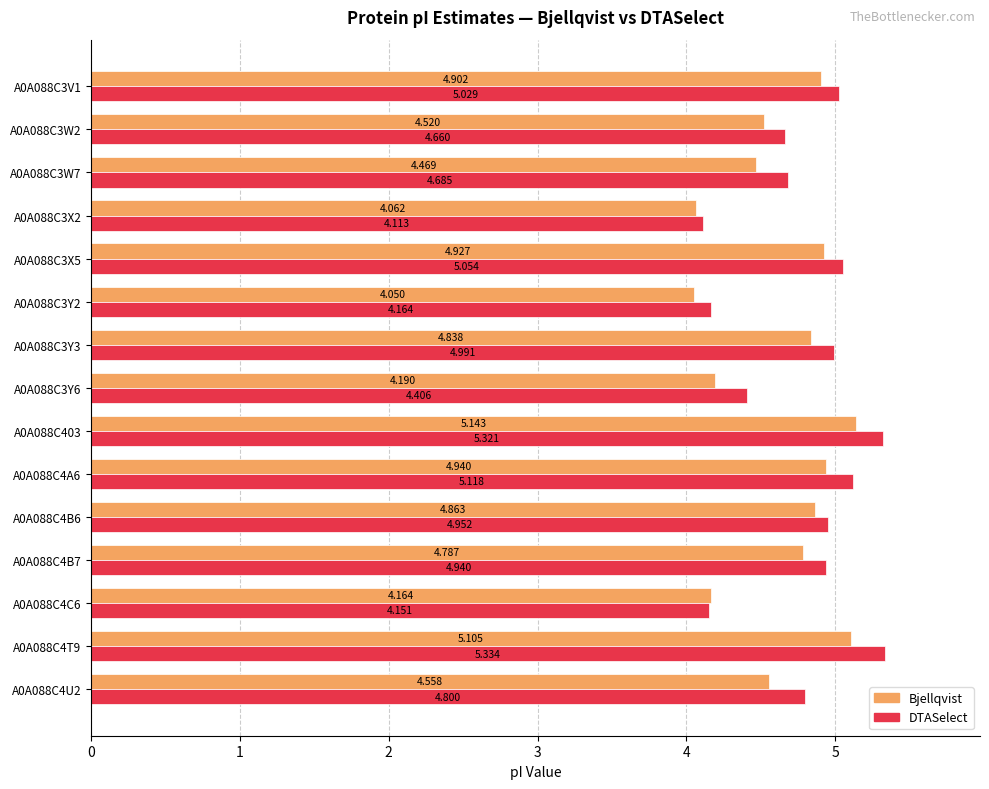

Between A0A088C3V1 and A0A088C4U2, which series saw the biggest shift?

Bjellqvist